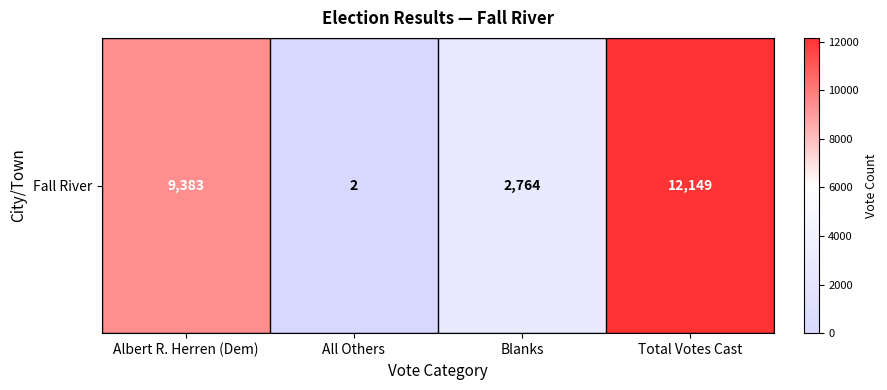

Rank the categories by value from lowest to highest.

All Others, Blanks, Albert R. Herren (Dem), Total Votes Cast